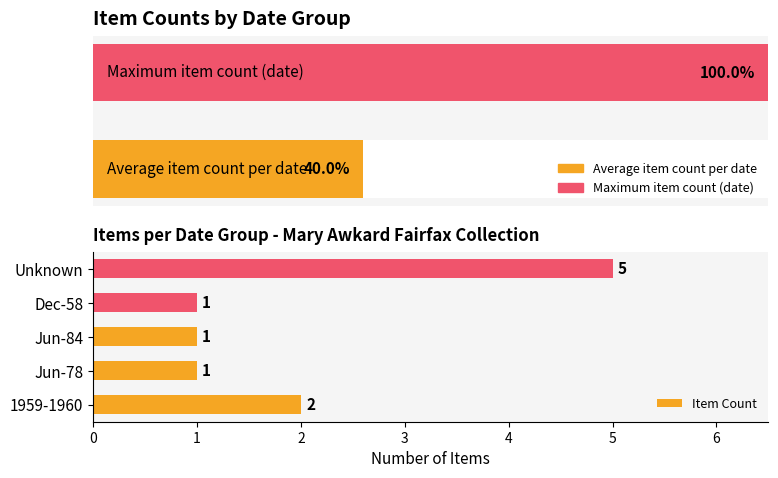

Count the number of categories in the chart.

5